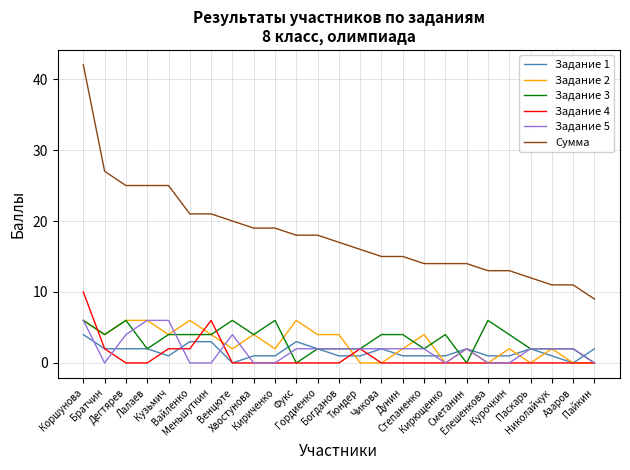

What is the greatest value displayed?

42